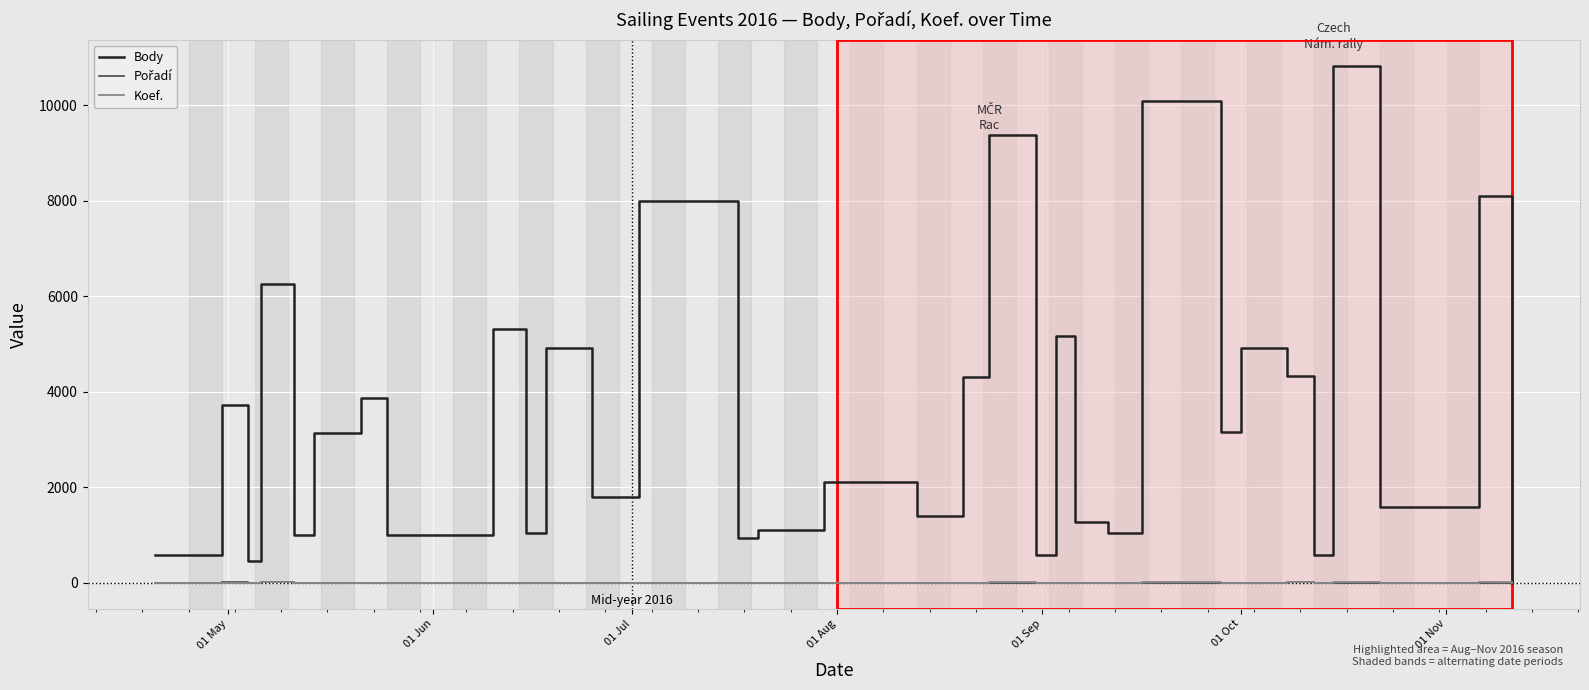

What is the difference between the second highest and minimum values in the Body series?

10096